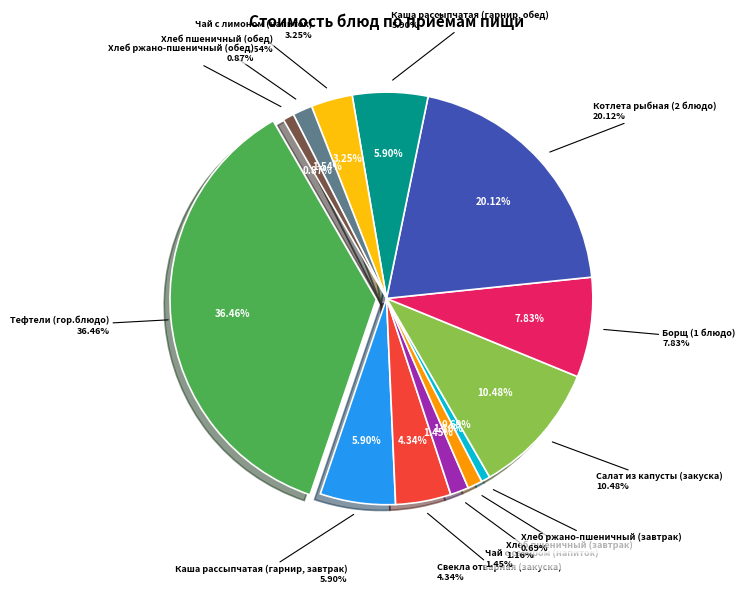

Approximately how many times larger is the value at Каша рассыпчатая (гарнир, завтрак) compared to Свекла отварная (закуска)?

1.4